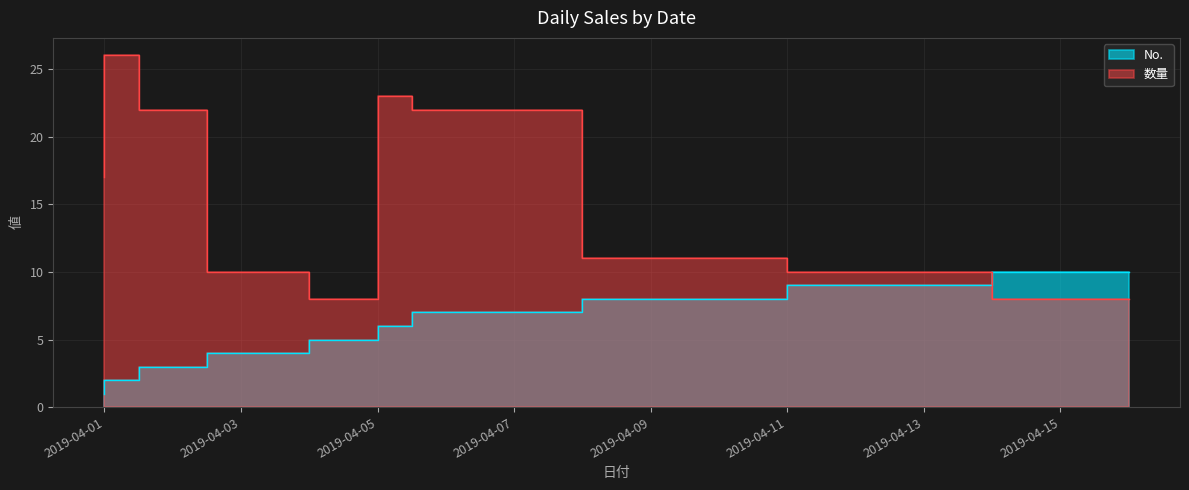

What is the average value of the No. series?

6